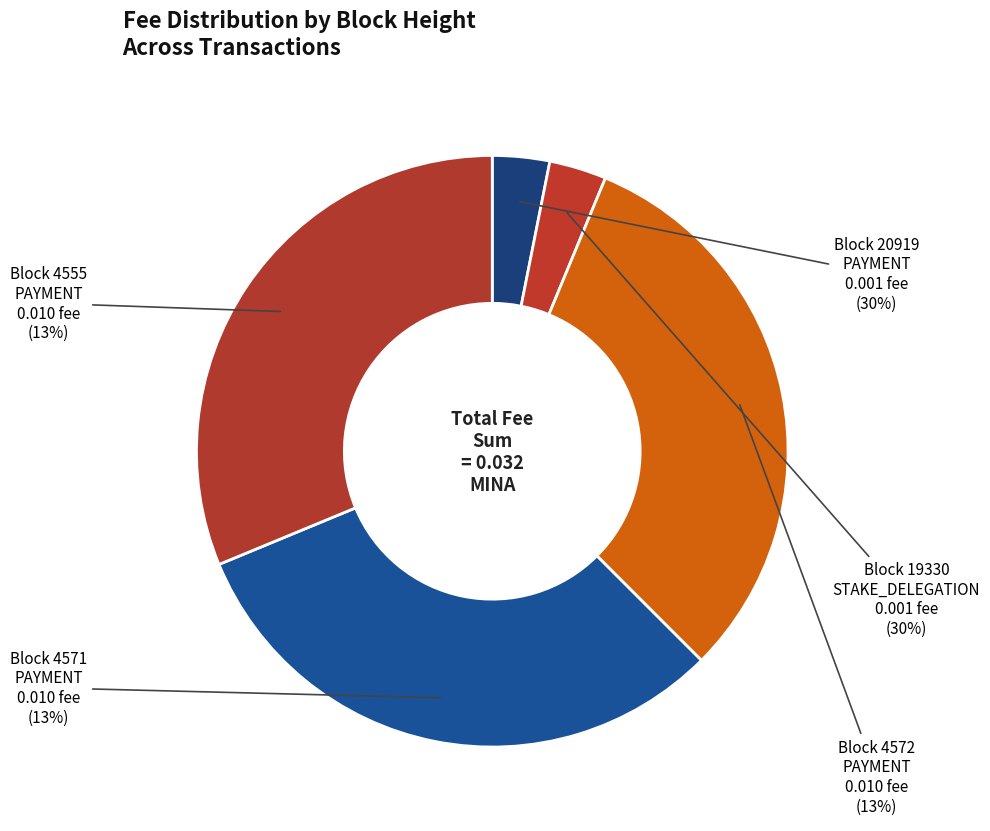

Count the number of slices in the pie.

5